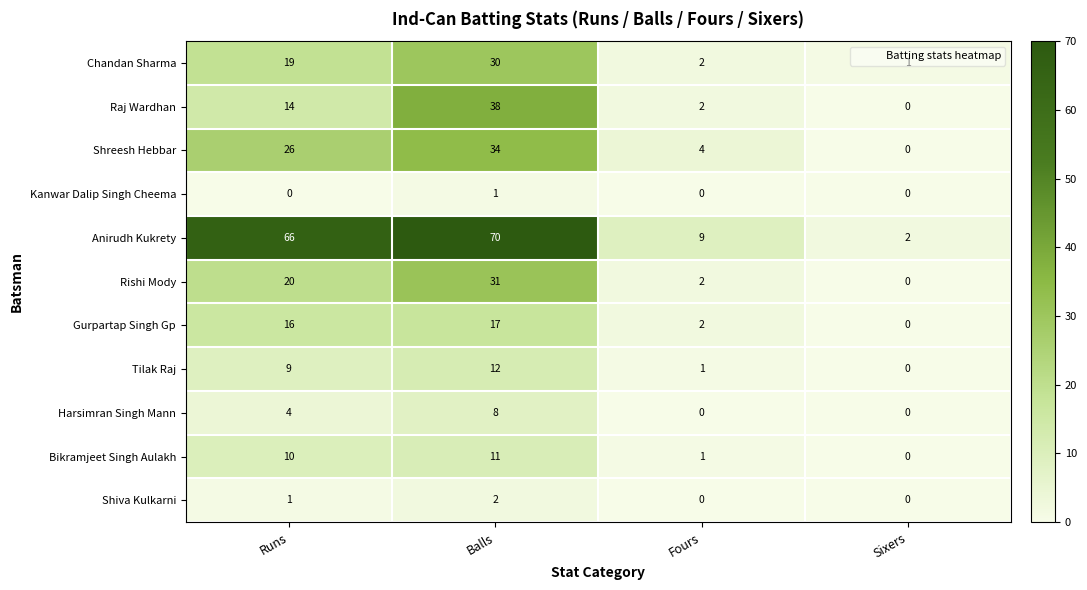

What is the difference between the second highest and second lowest values in the Tilak Raj series?

8